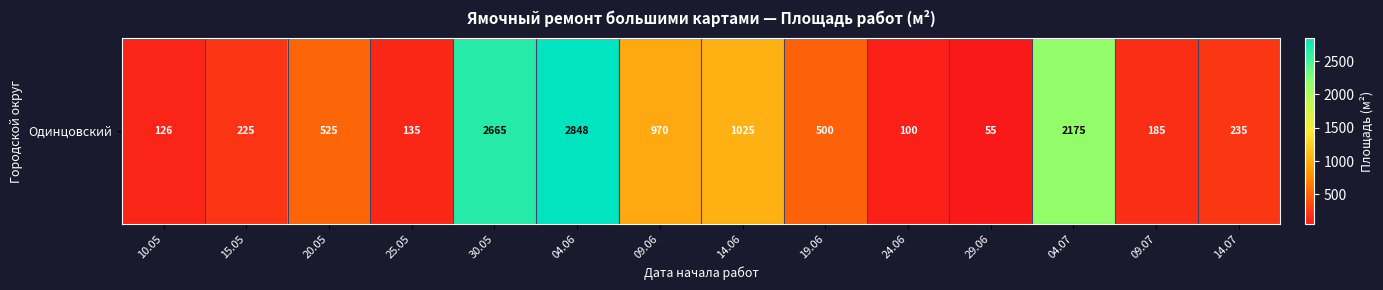

Reading right to left, extract all data points from this chart.

14.07=235	09.07=185	04.07=2175	29.06=55	24.06=100	19.06=500	14.06=1025	09.06=970	04.06=2848	30.05=2665	25.05=135	20.05=525	15.05=225	10.05=126